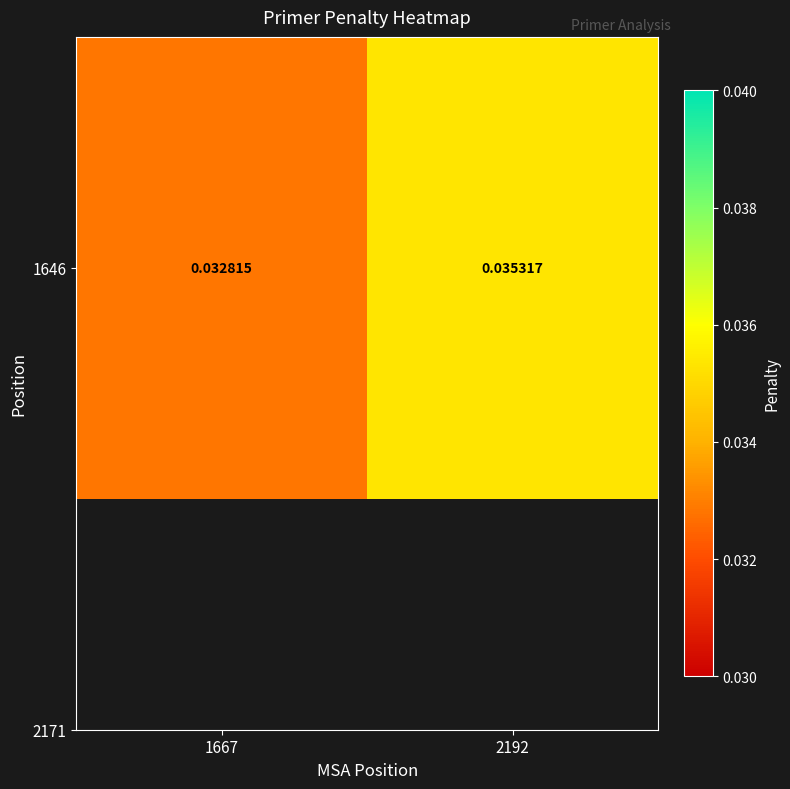

Which label corresponds to the smallest value in the chart?

1667